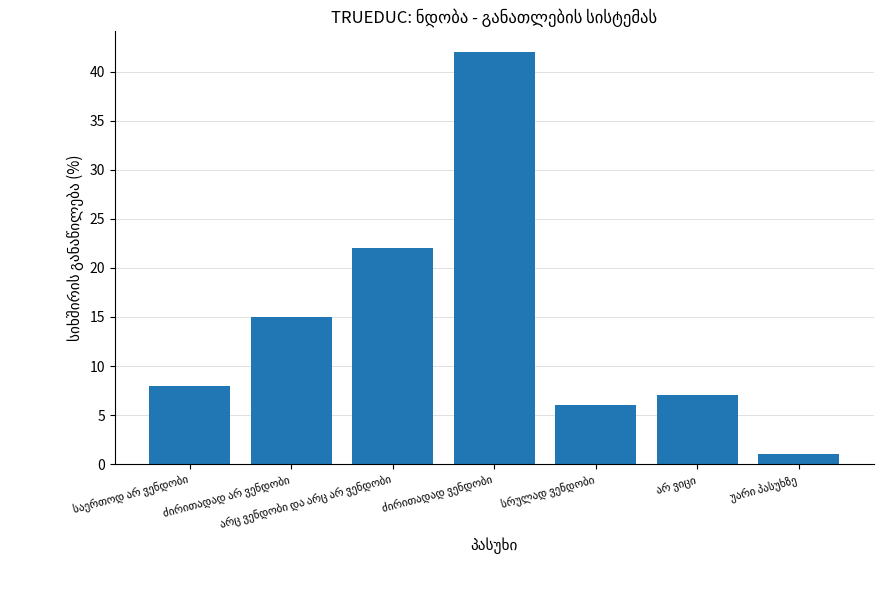

What is the maximum value shown in the chart?

42